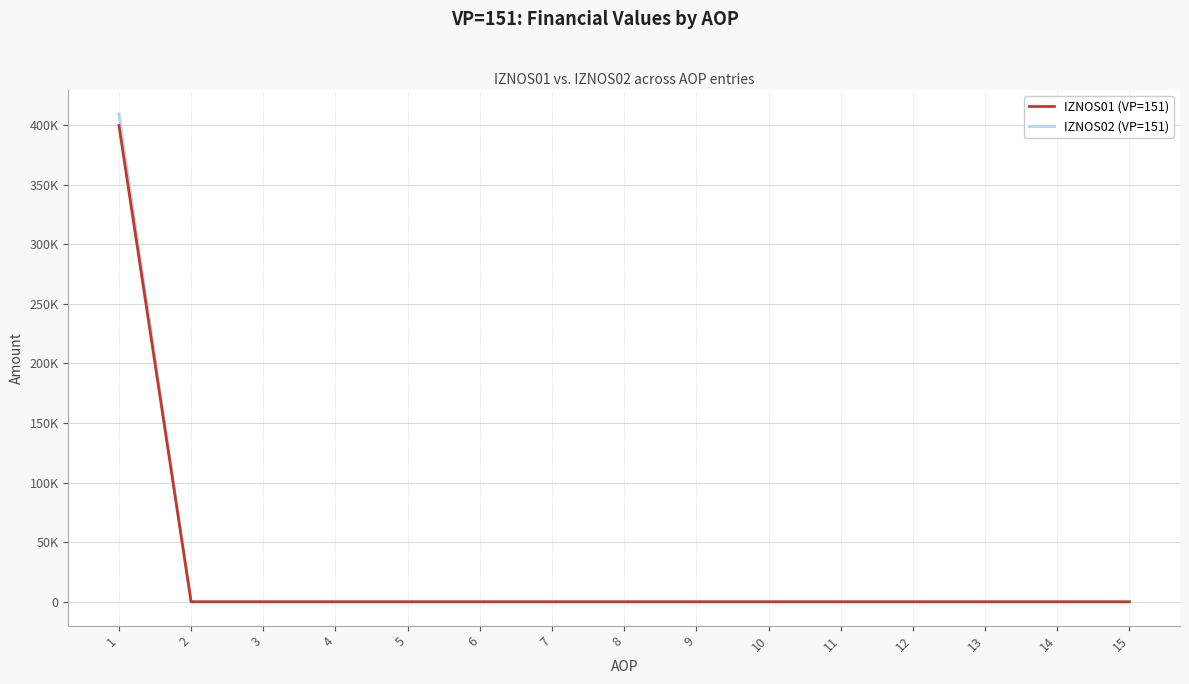

What are all the series names shown in the legend?

IZNOS01 (VP=151), IZNOS02 (VP=151)